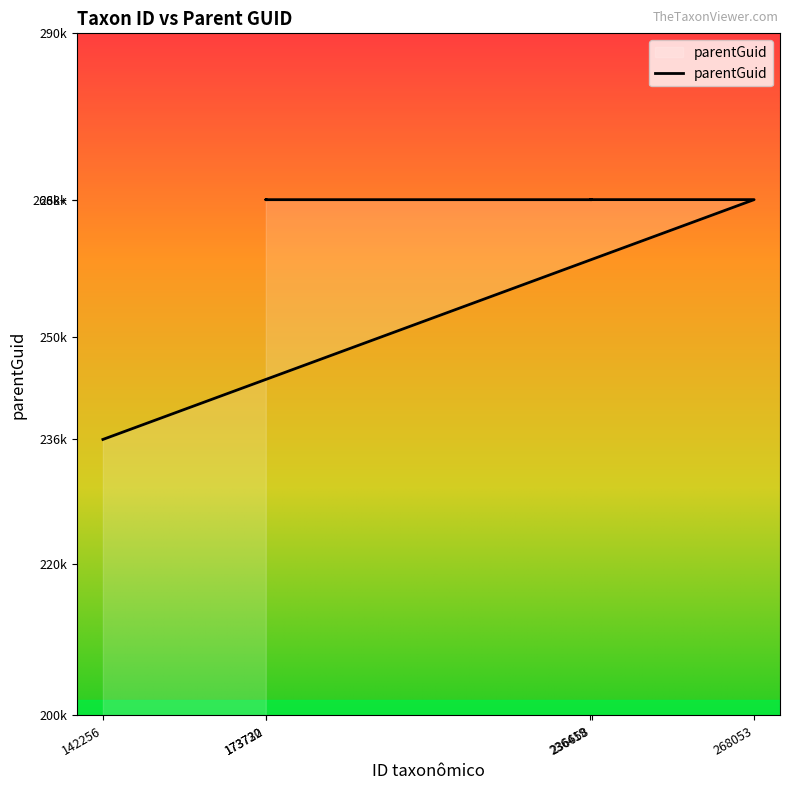

Does the chart have visible grid lines?

No